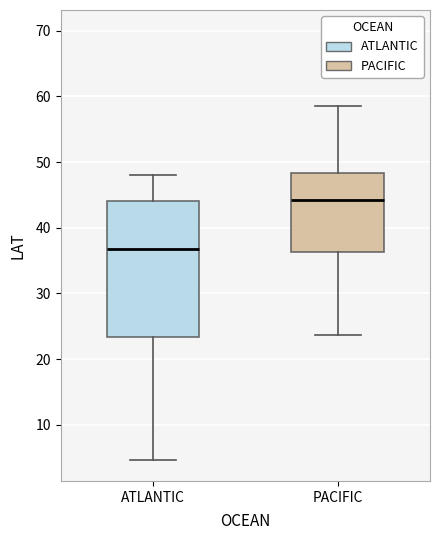

Where is the lower edge of the box for PACIFIC on the y-axis? The values are not printed on the chart, so give them approximately, as read against the axis.

36